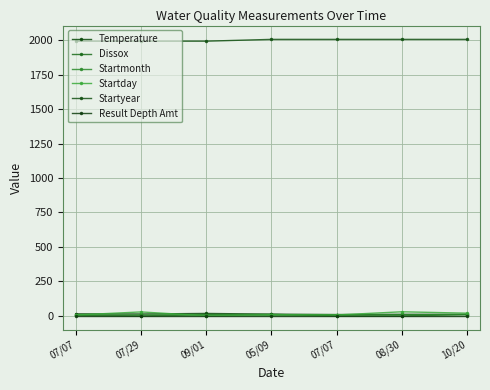

What is the average value of the Dissox series?

5.0